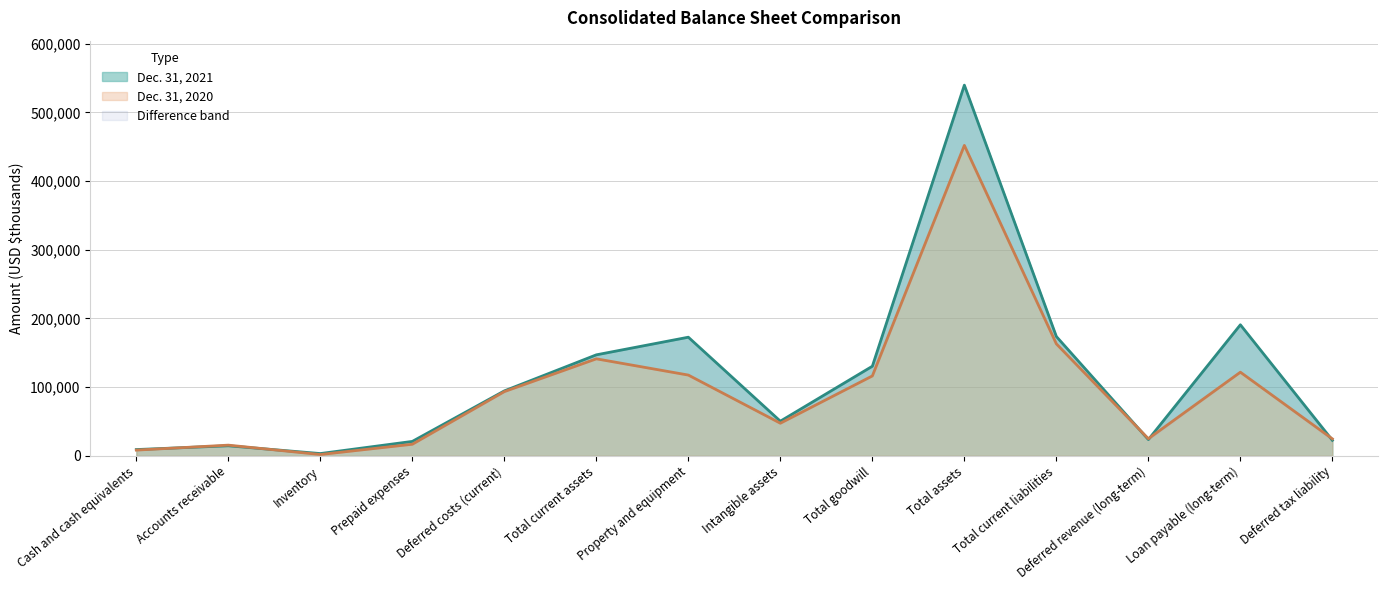

What is the sum of all Dec. 31, 2021 values?

1593211